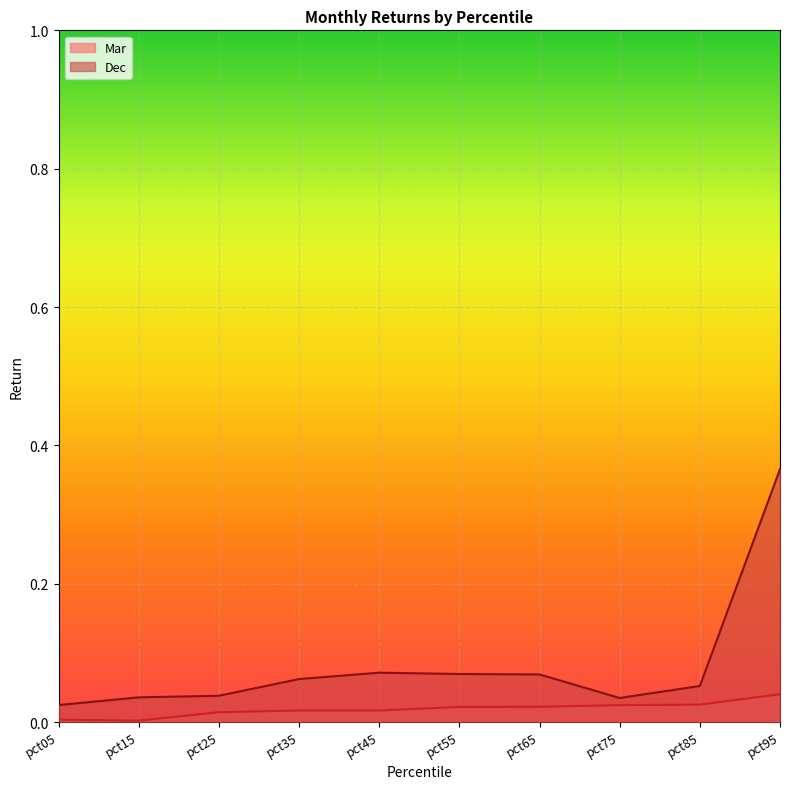

What is the sum of all Mar values?

0.2